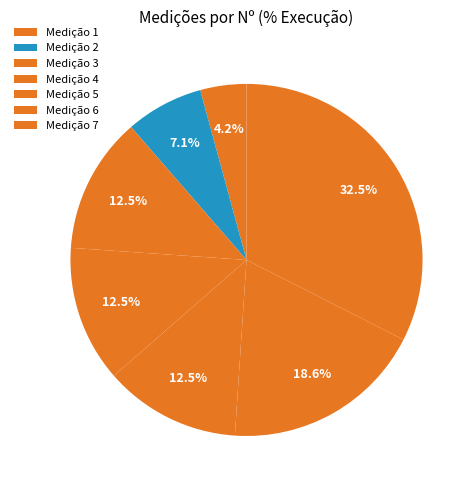

How many segments does this pie chart have?

7